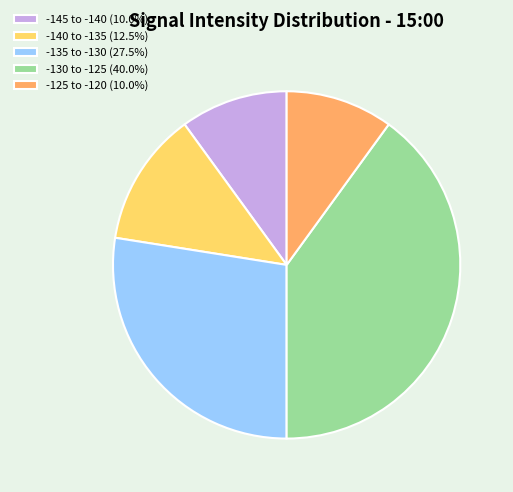

How many slices are in this pie chart?

5